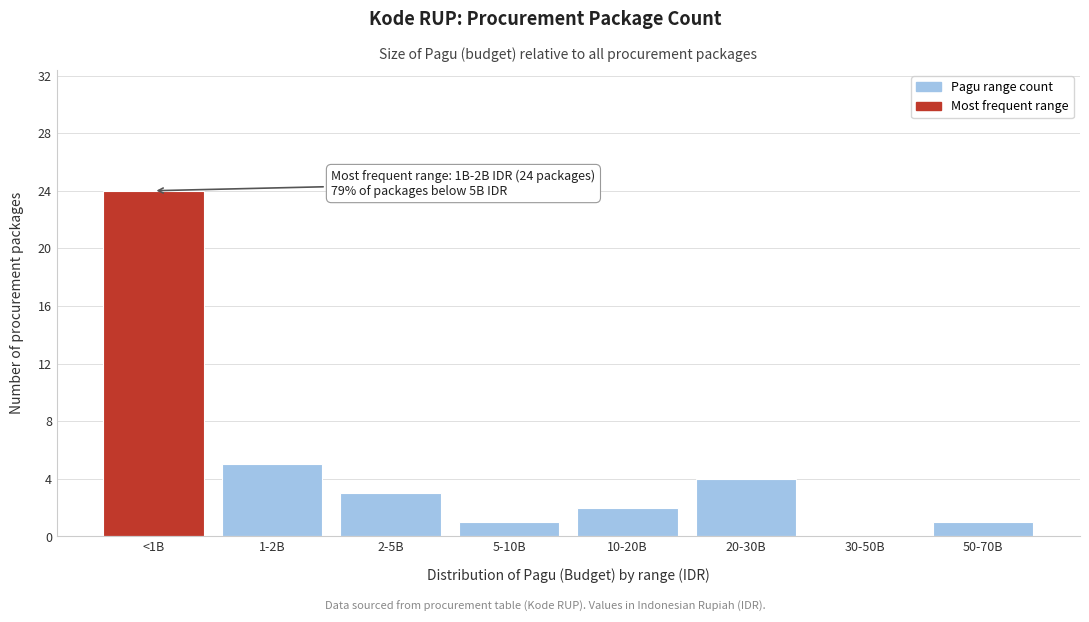

Reading left to right, transcribe all the data shown in this chart.

<1B=24	1-2B=5	2-5B=3	5-10B=1	10-20B=2	20-30B=4	30-50B=0	50-70B=1